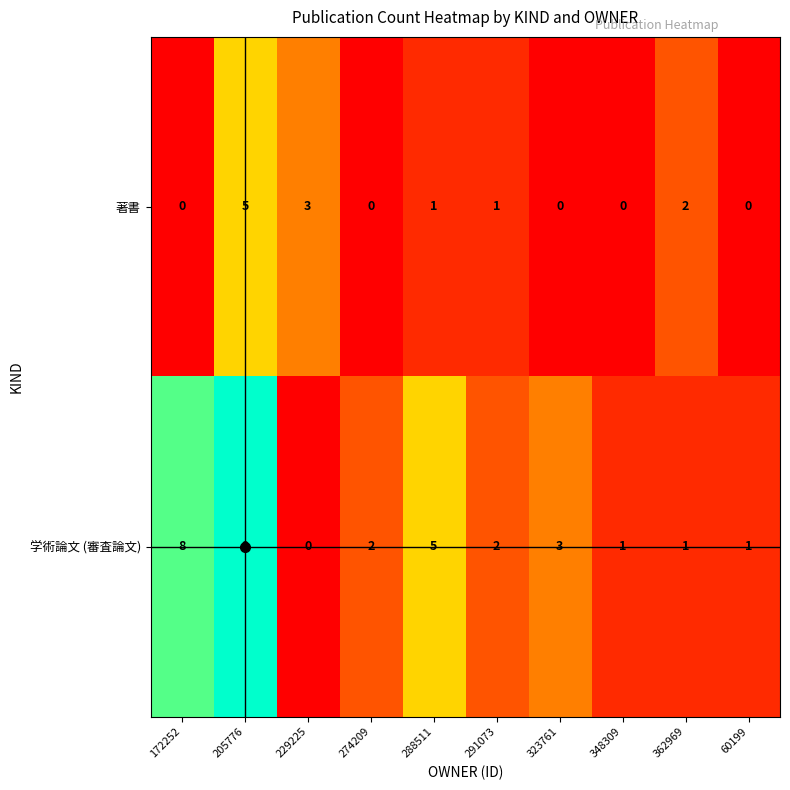

What is the difference between the second highest and second lowest values in the 学術論文 (審査論文) series?

7